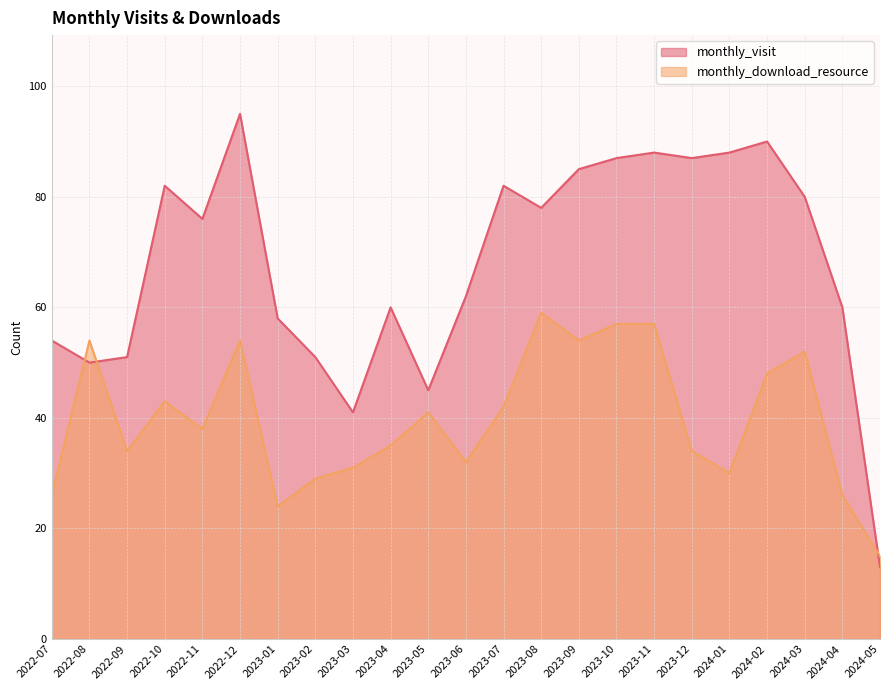

What is the total value across all series at 2022-10?

125